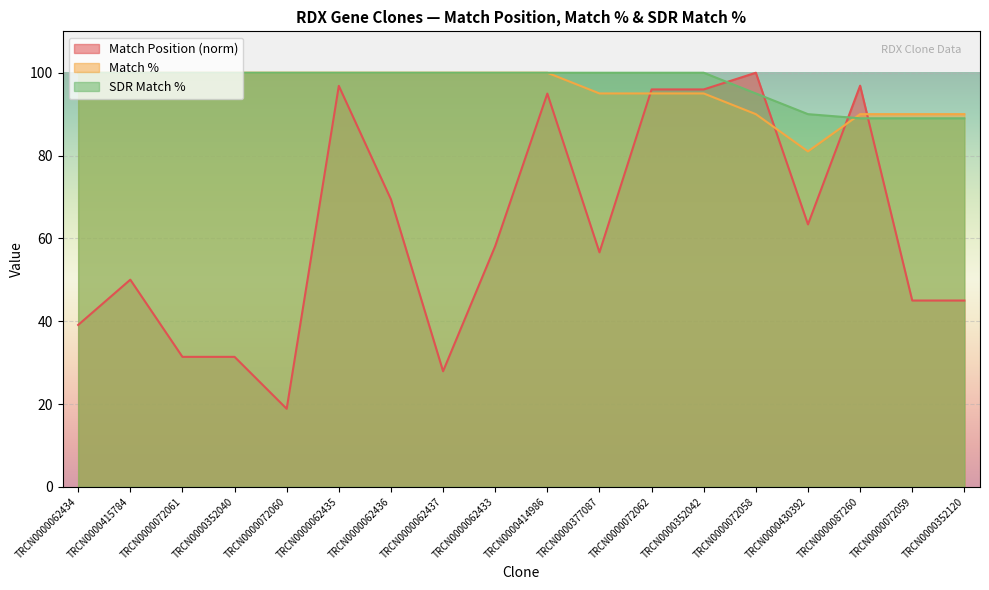

How many data points in Match Position are less than 58?

9